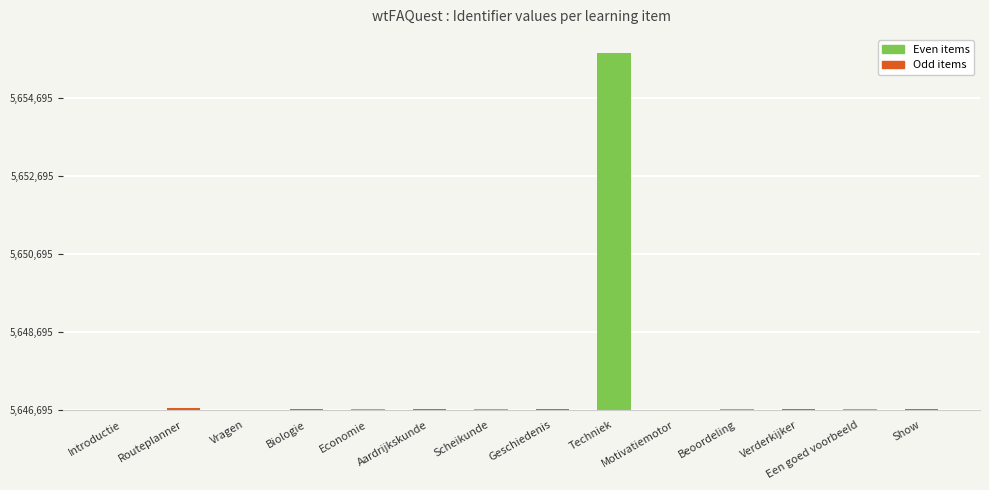

What position from the left is Show?

14